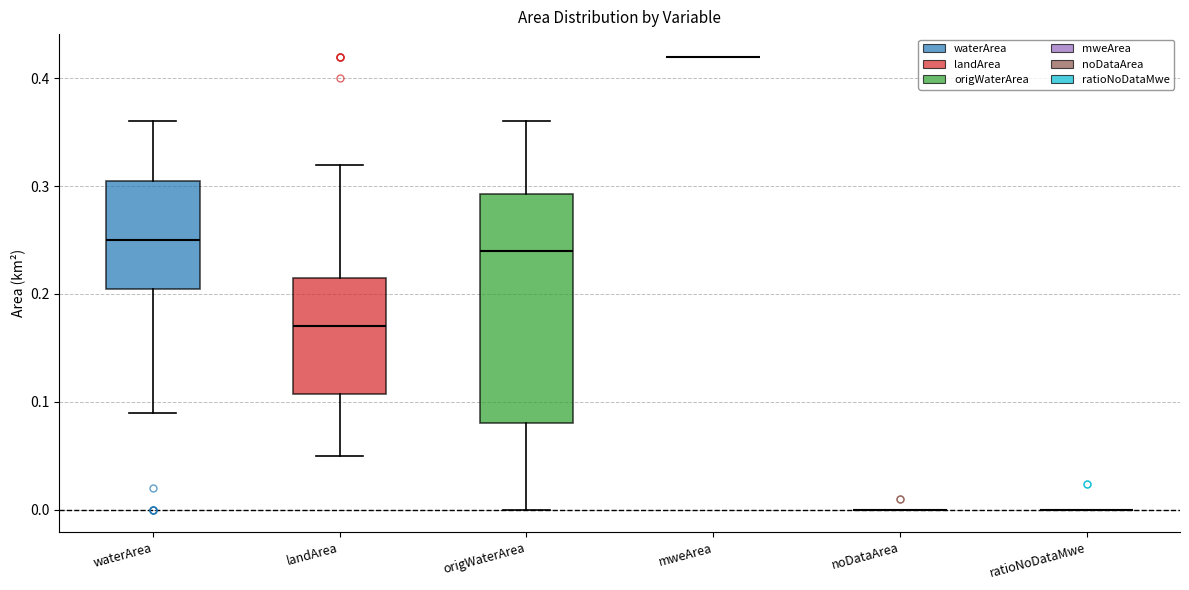

Reading left to right, read every box against the y-axis: the position of its median line, the range the box covers, and the ends of its whiskers. The values are not printed on the chart, so give them approximately, as read against the axis.

waterArea: median 0.25, box 0.21 to 0.31, whiskers 0.09 to 0.36
landArea: median 0.17, box 0.11 to 0.22, whiskers 0.05 to 0.32
origWaterArea: median 0.24, box 0.08 to 0.29, whiskers 0.00 to 0.36
mweArea: box collapsed to a line at 0.42, whiskers 0.42 to 0.42
noDataArea: box collapsed to a line at 0.00, whiskers 0.00 to 0.00
ratioNoDataMwe: box collapsed to a line at 0.00, whiskers 0.00 to 0.00